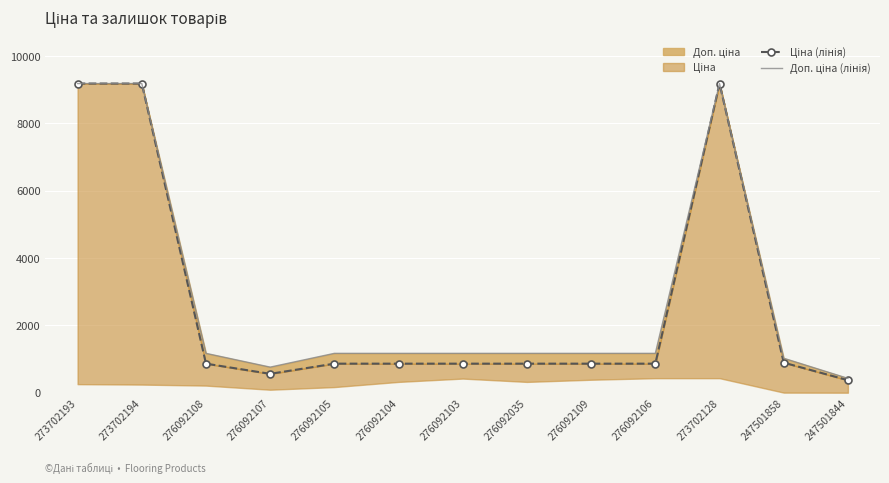

Which series has the widest spread of values?

Ціна (лінія)